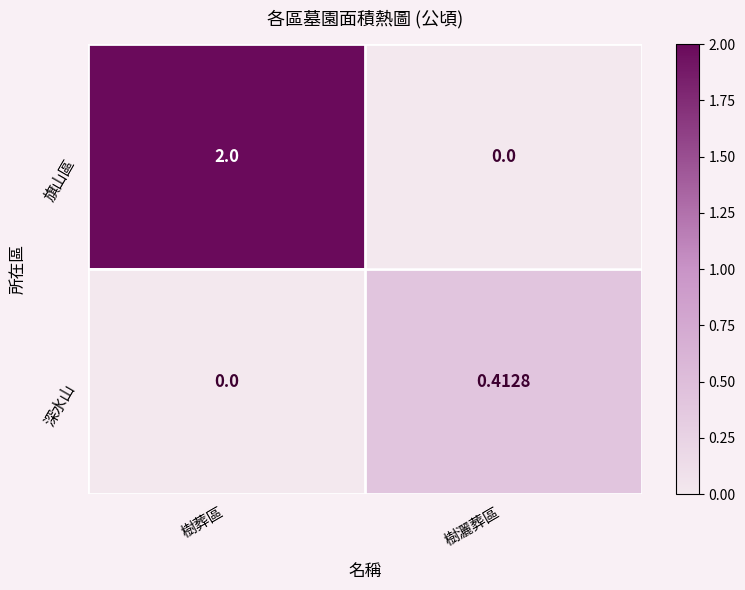

Where is 深水山 nearest to the value 0?

樹葬區